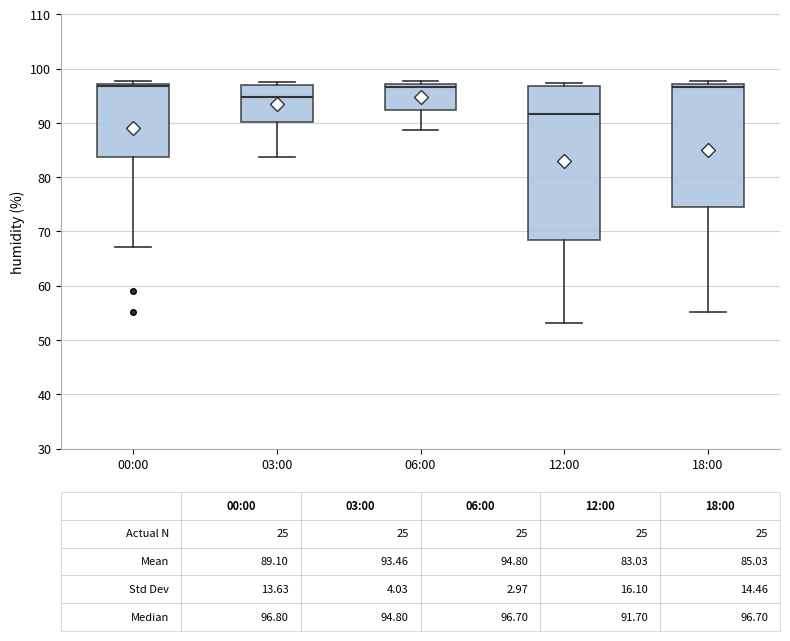

Which box's median line is the lowest?

12:00